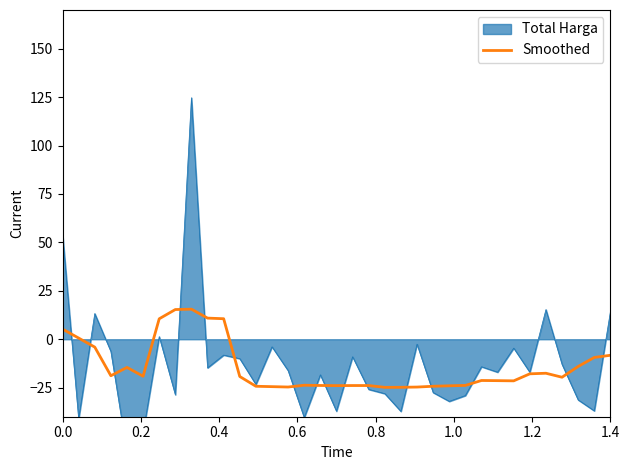

What is the minimum value for Smoothed?

-24.8